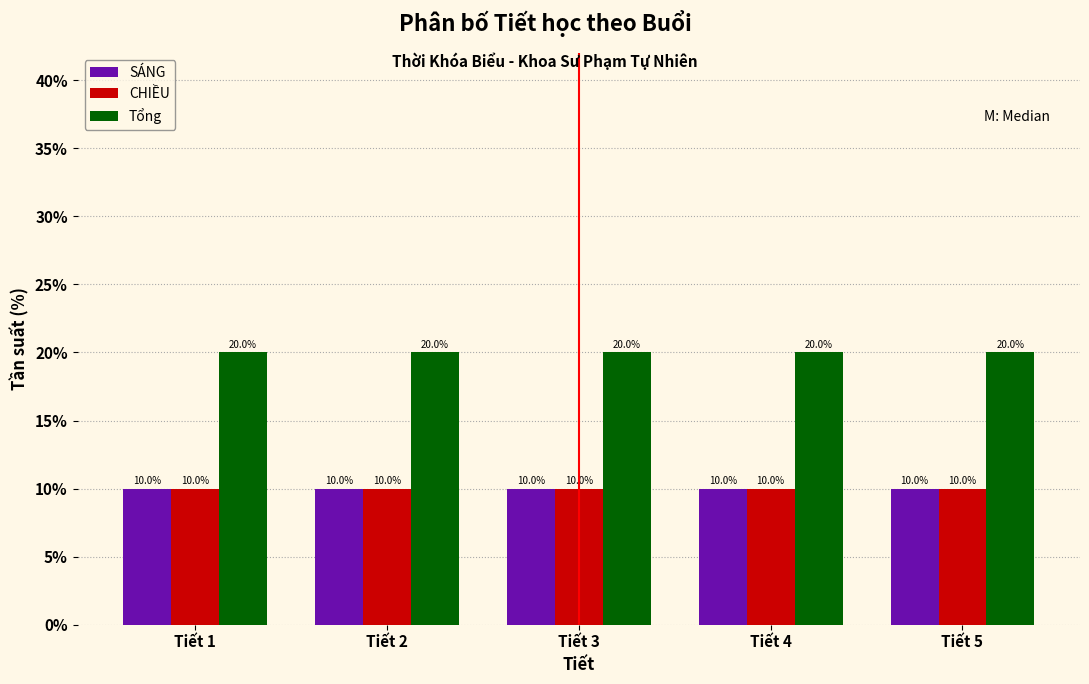

Reading left to right, list every range on the x-axis with the height of the bar of each series over it.

0.5 to 1.5: SÁNG=10.0	CHIỀU=10.0	Tổng=20.0
1.5 to 2.5: SÁNG=10.0	CHIỀU=10.0	Tổng=20.0
2.5 to 3.5: SÁNG=10.0	CHIỀU=10.0	Tổng=20.0
3.5 to 4.5: SÁNG=10.0	CHIỀU=10.0	Tổng=20.0
4.5 to 5.5: SÁNG=10.0	CHIỀU=10.0	Tổng=20.0